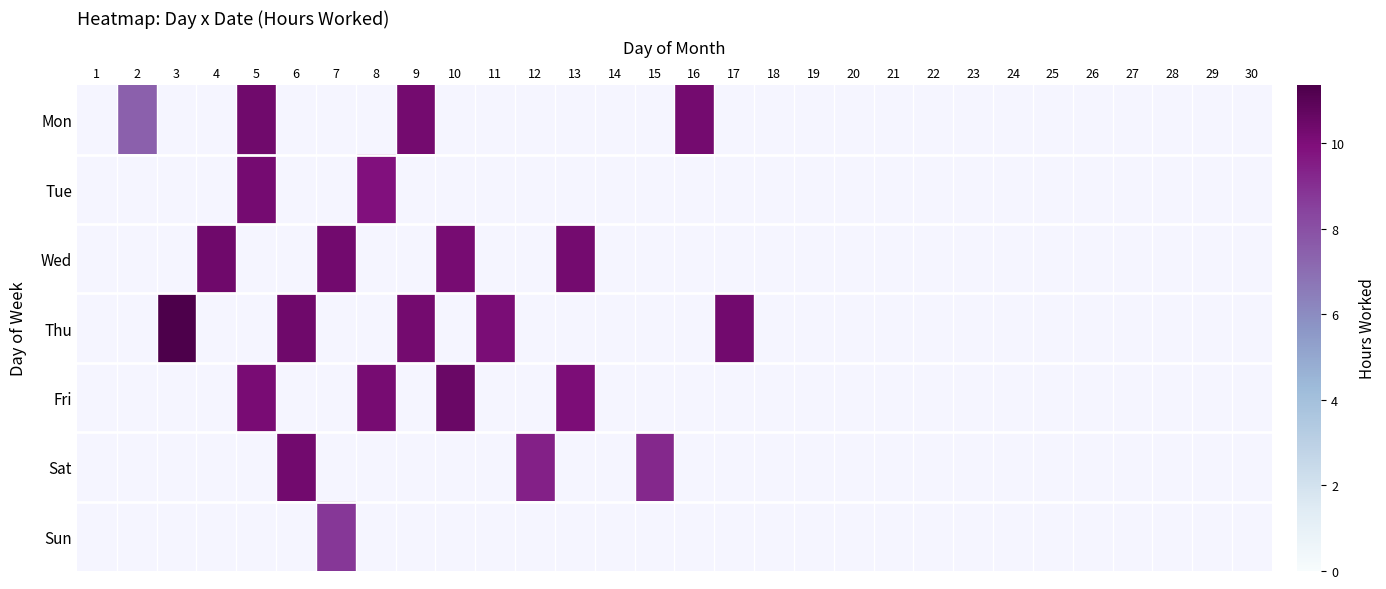

How many values in the Mon series exceed 0?

4